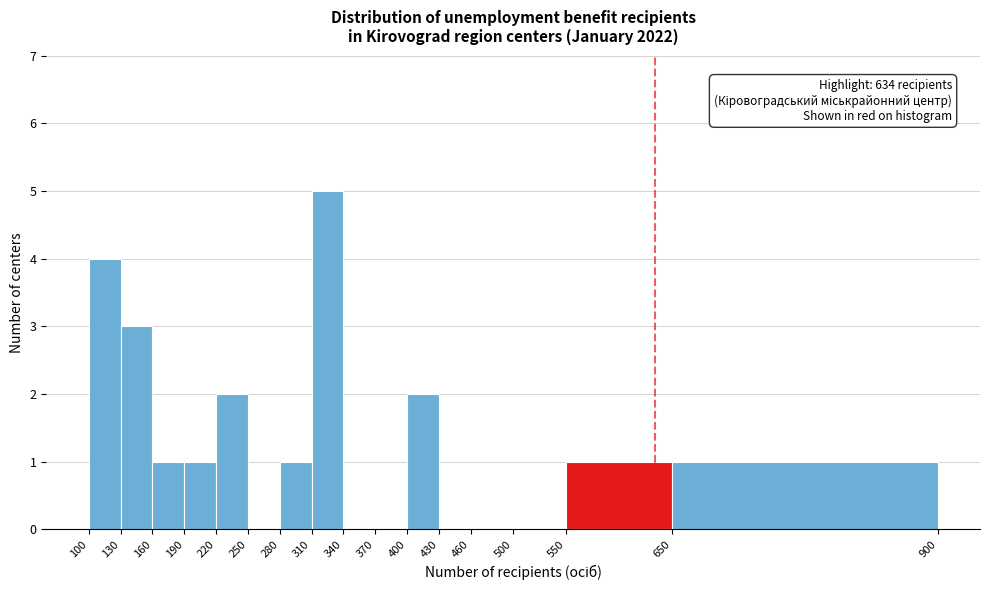

Over which range of the x-axis is the bar tallest?

310 to 340